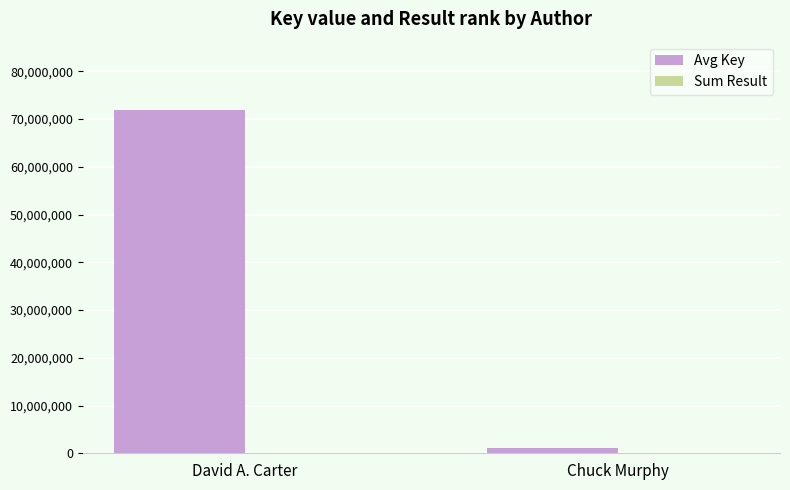

At which category is the sum across all series the highest?

David A. Carter